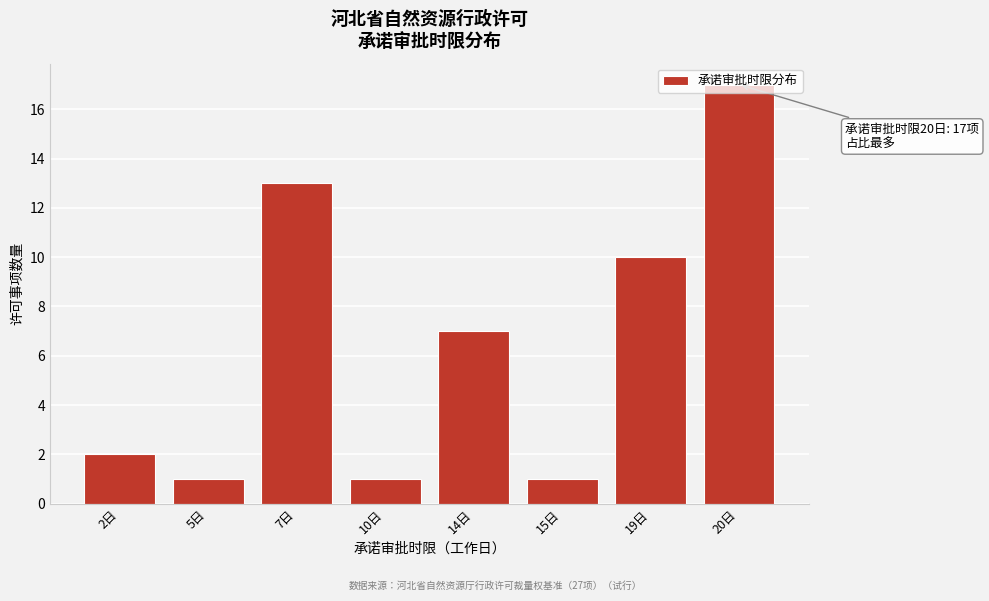

Approximately how many times larger is the value at 5日 compared to 2日?

0.5